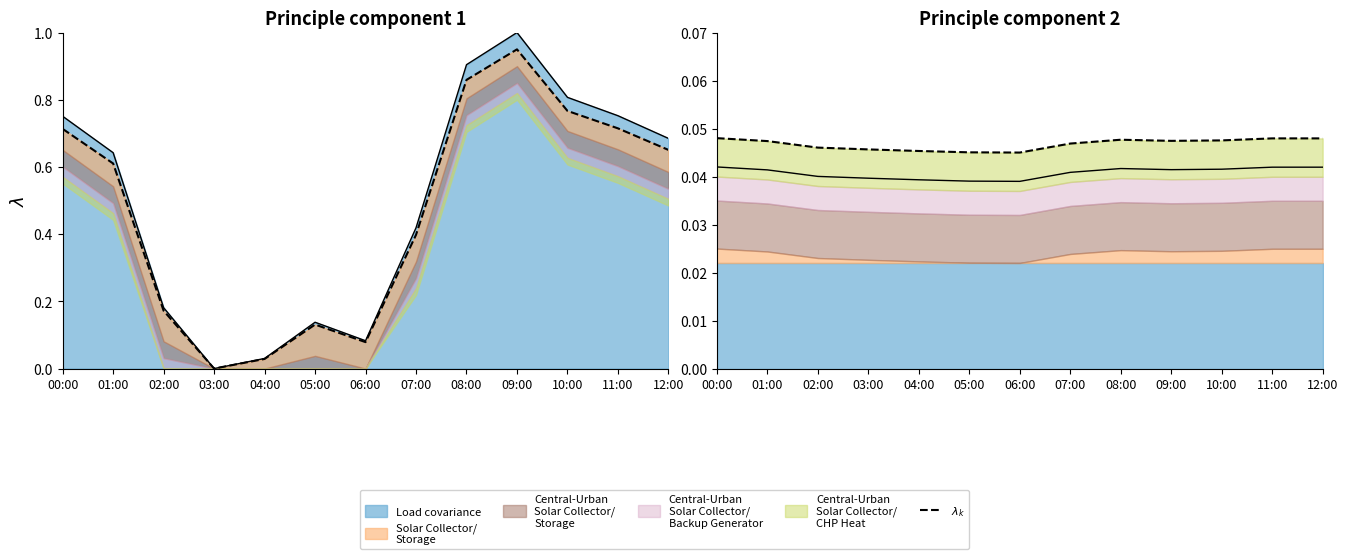

How many lines are shown in the chart?

1